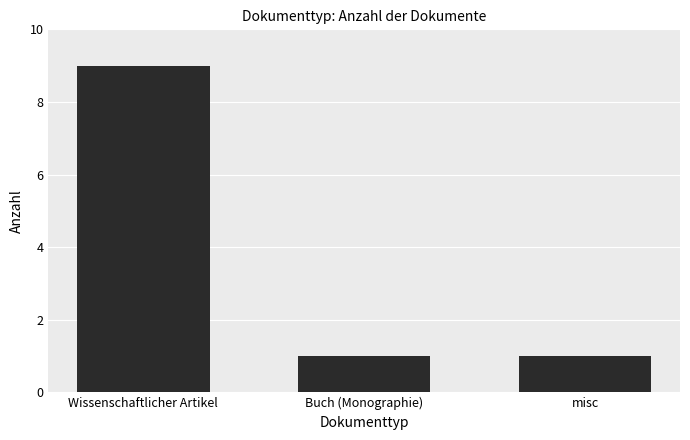

What is the change in value from Wissenschaftlicher Artikel to Buch (Monographie)?

-8